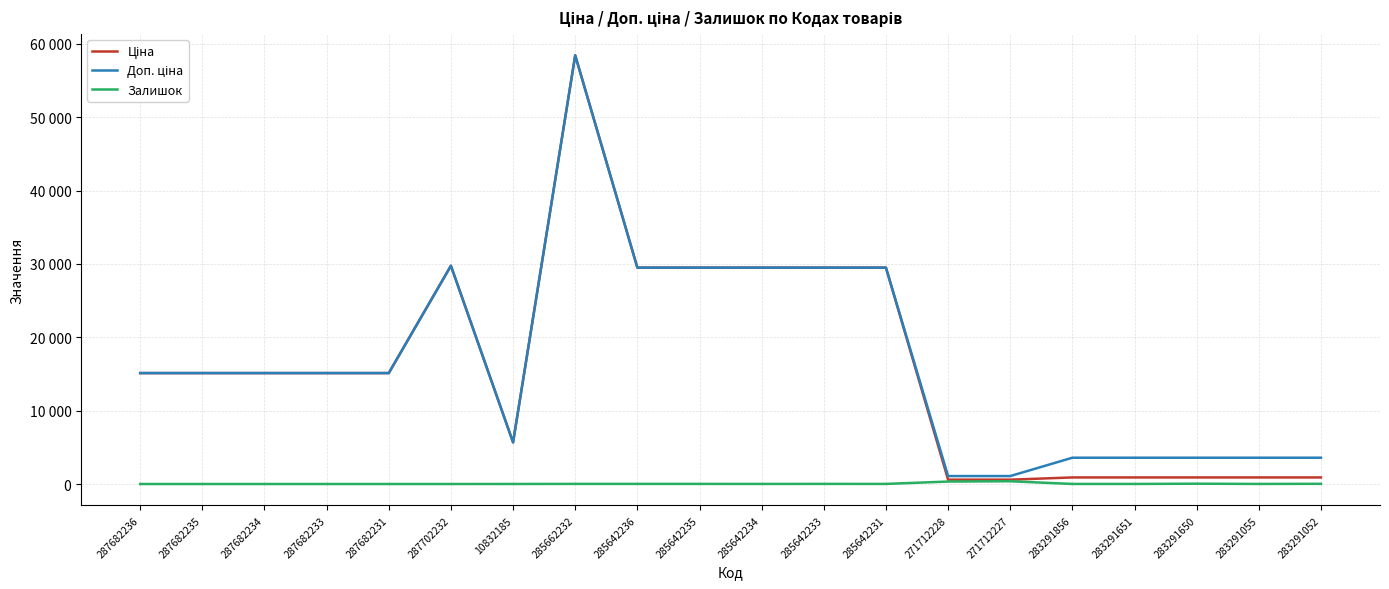

What is the maximum value for Ціна?

58426.5